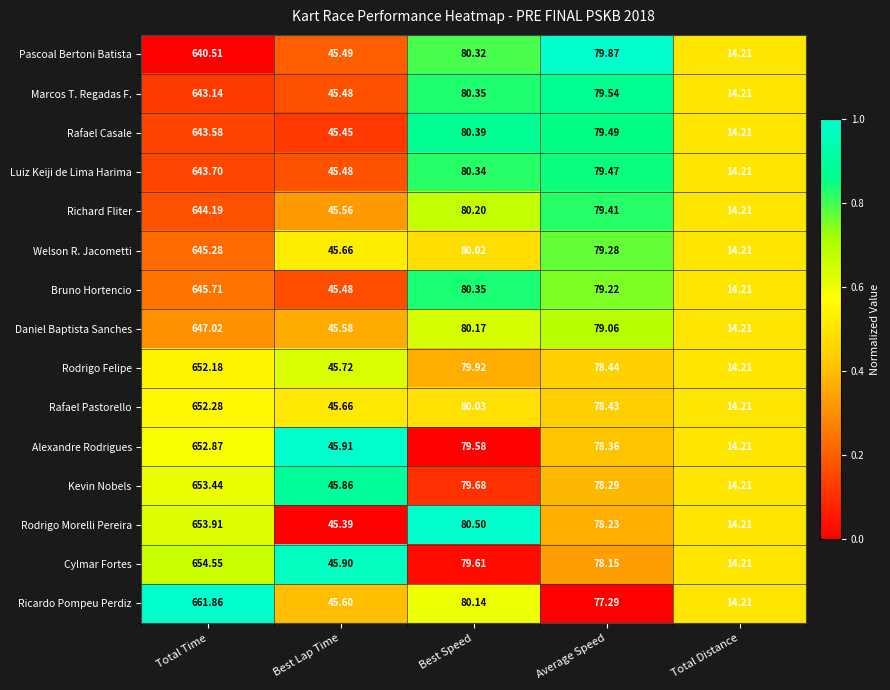

What is the total value across all series at Best Lap Time?

684.2